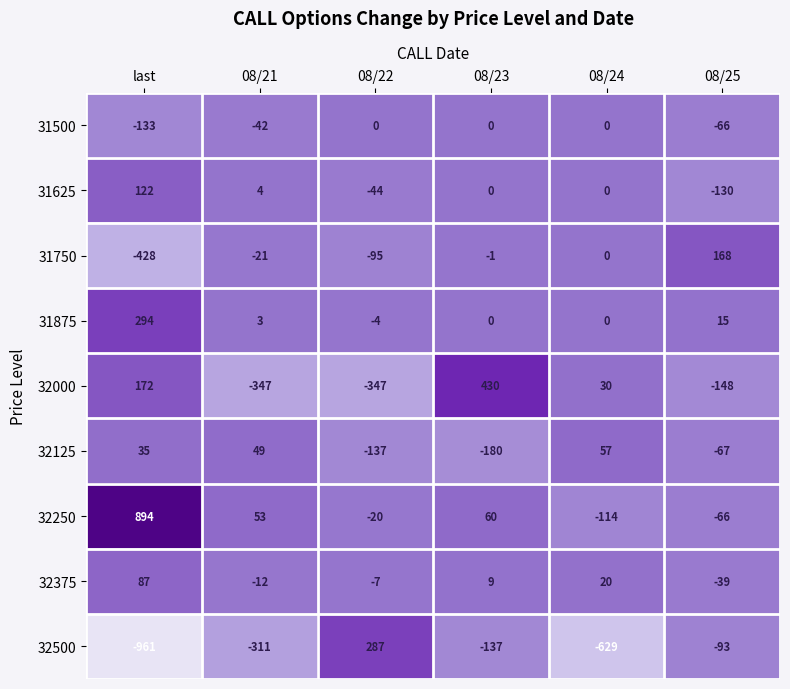

Count the number of categories in the chart.

6